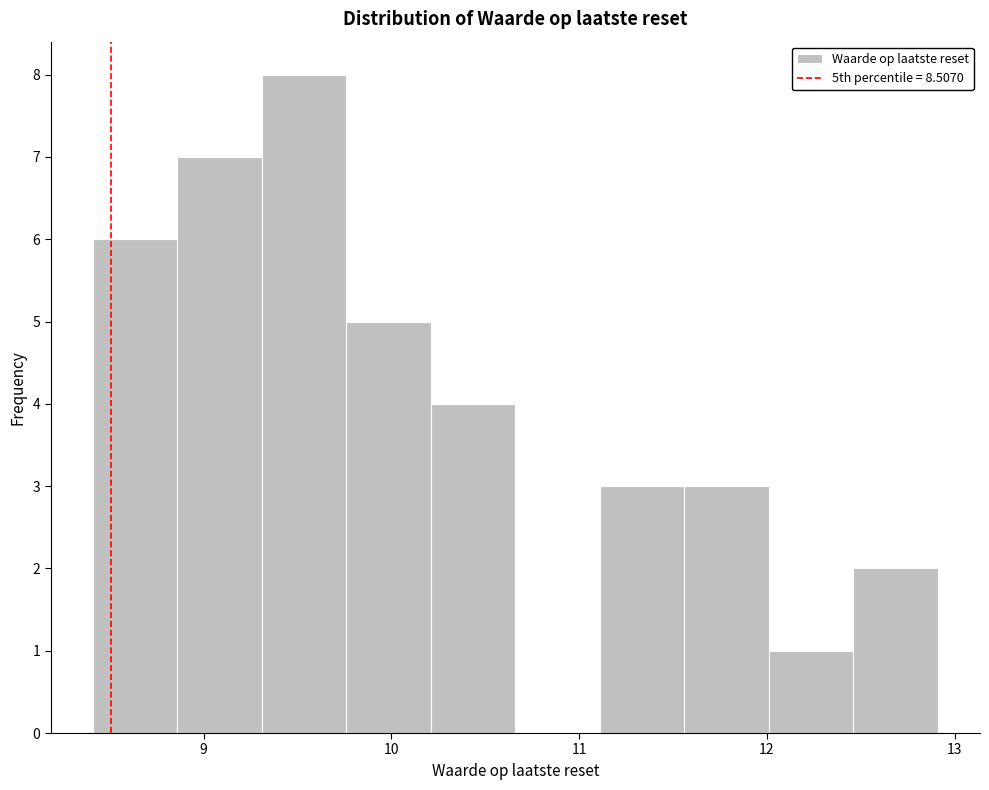

What is the height of the bar covering 11.56 to 12.01 on the x-axis? Neither the bar edges nor the heights are printed on the chart, so give them approximately, as read against the axes.

3